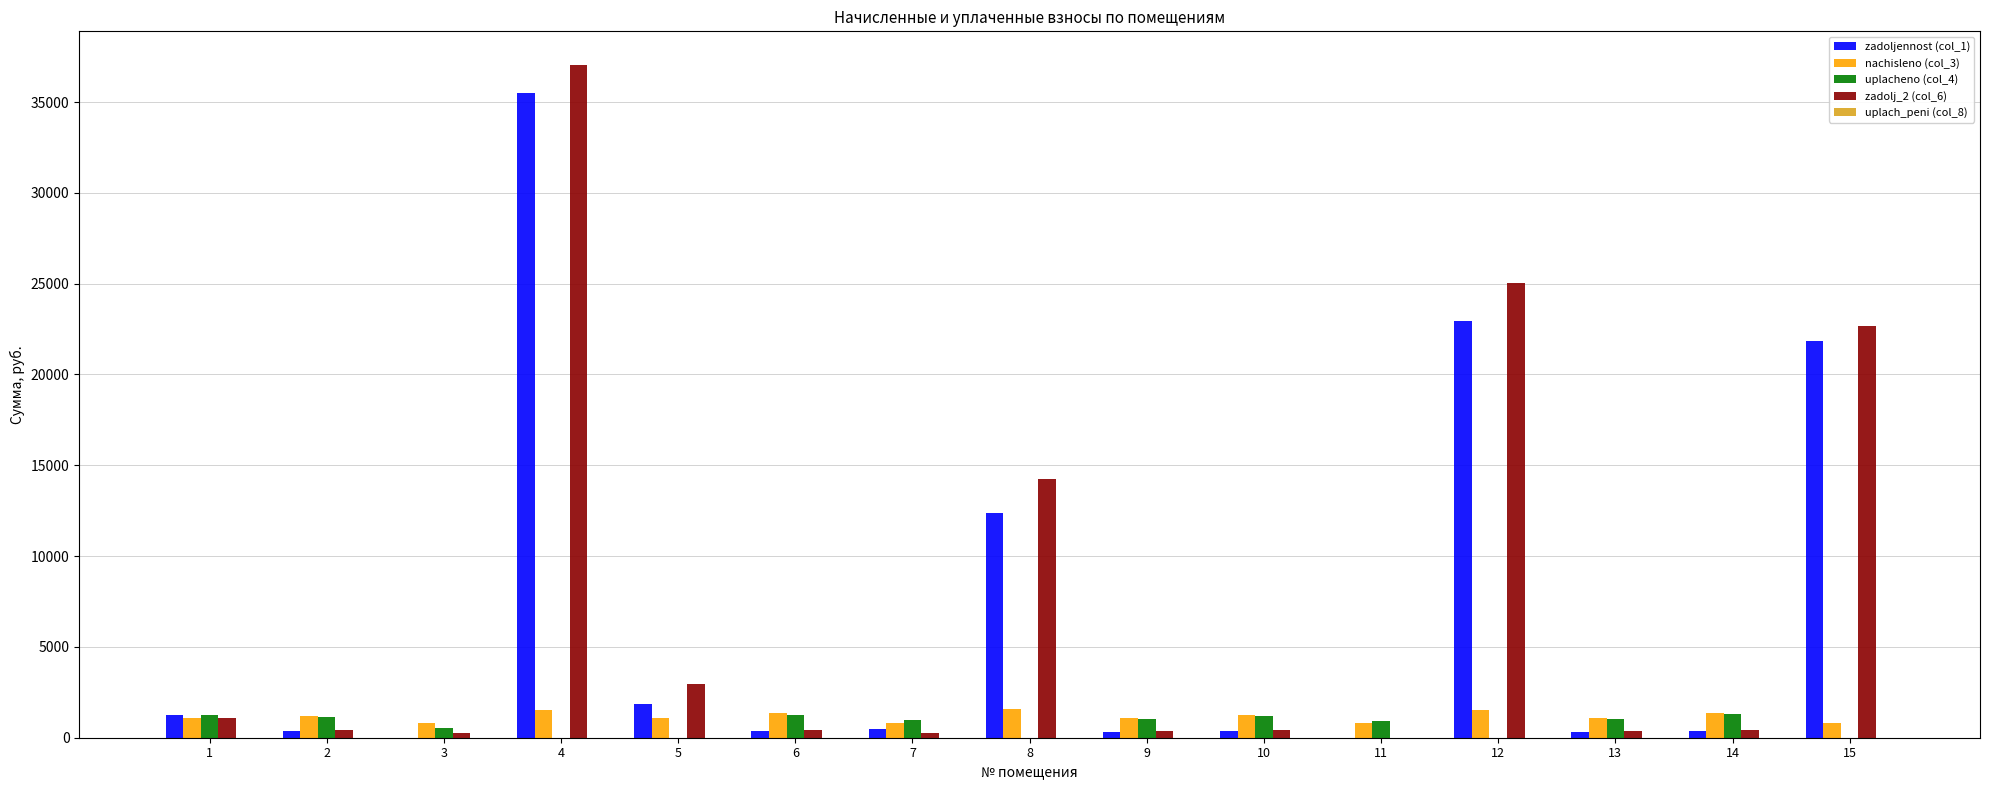

What is the maximum value shown in the chart?

37039.0